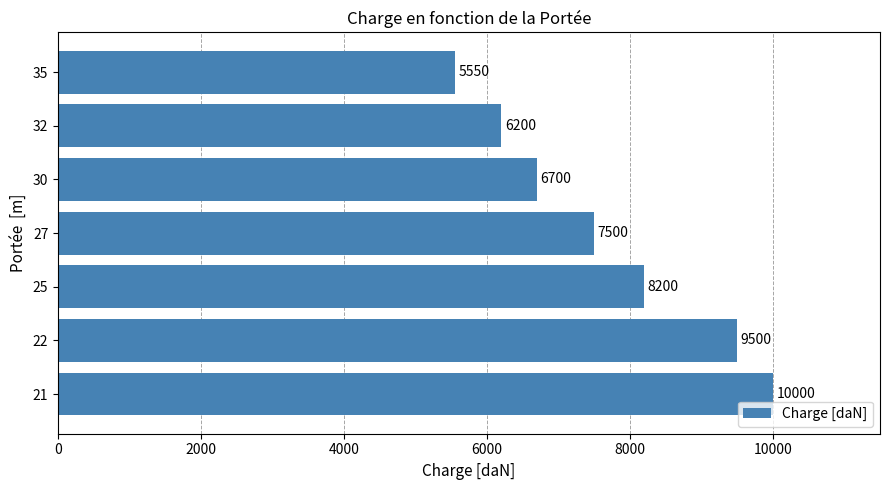

At which label is the value closest to 7775?

27